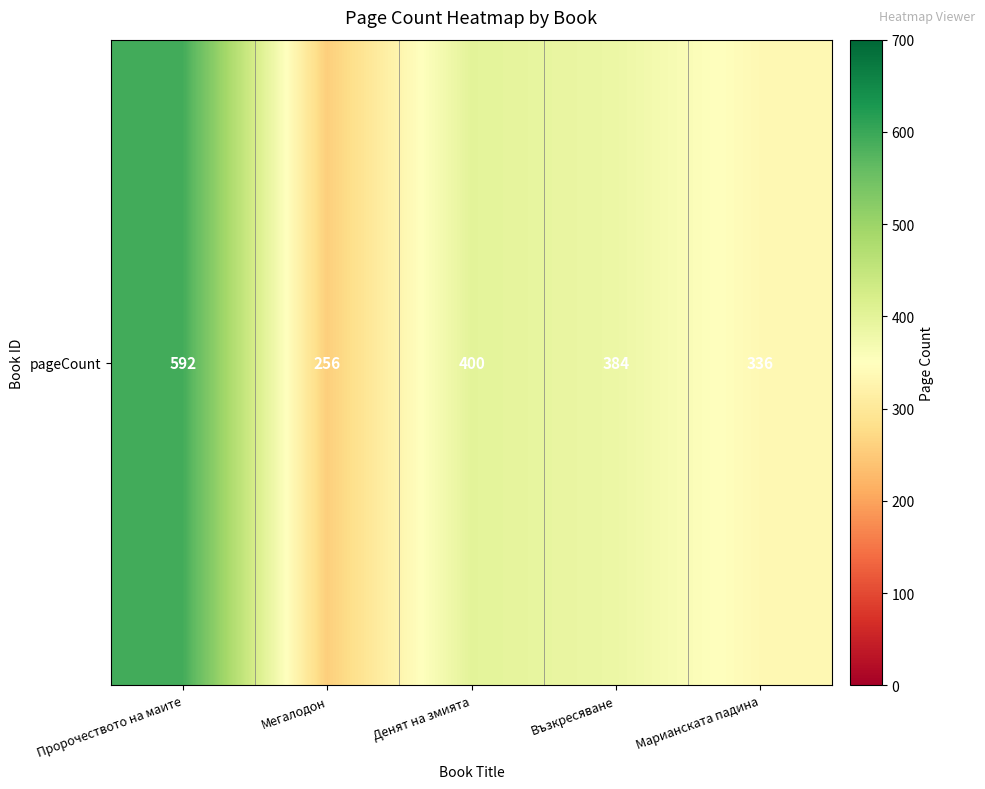

How many data points are less than 384?

2